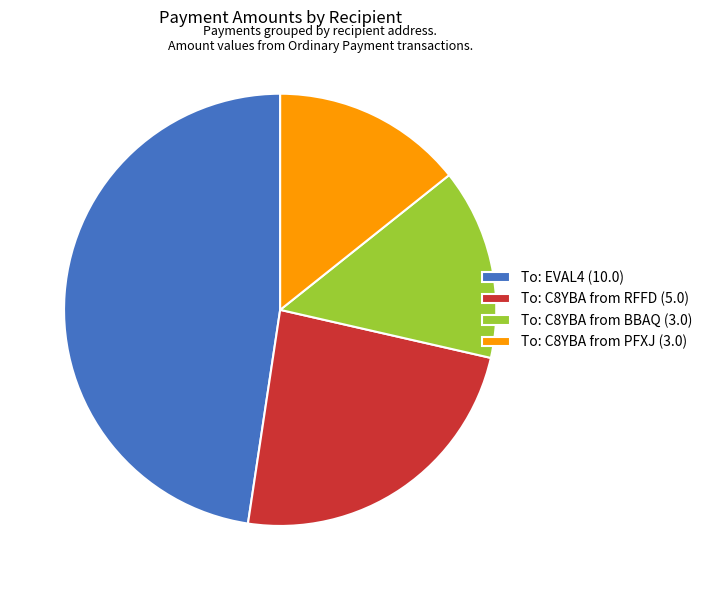

Combined, do To: C8YBA from PFXJ (3.0) and To: C8YBA from BBAQ (3.0) account for over 50%?

No